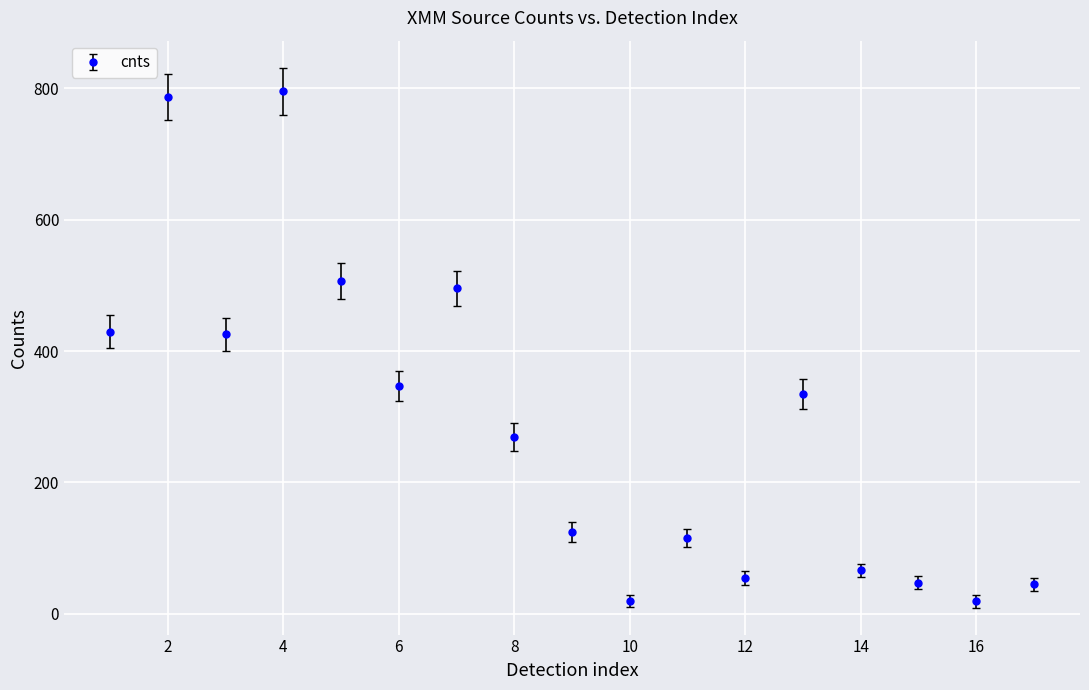

What is the sum of all values?

4883.1